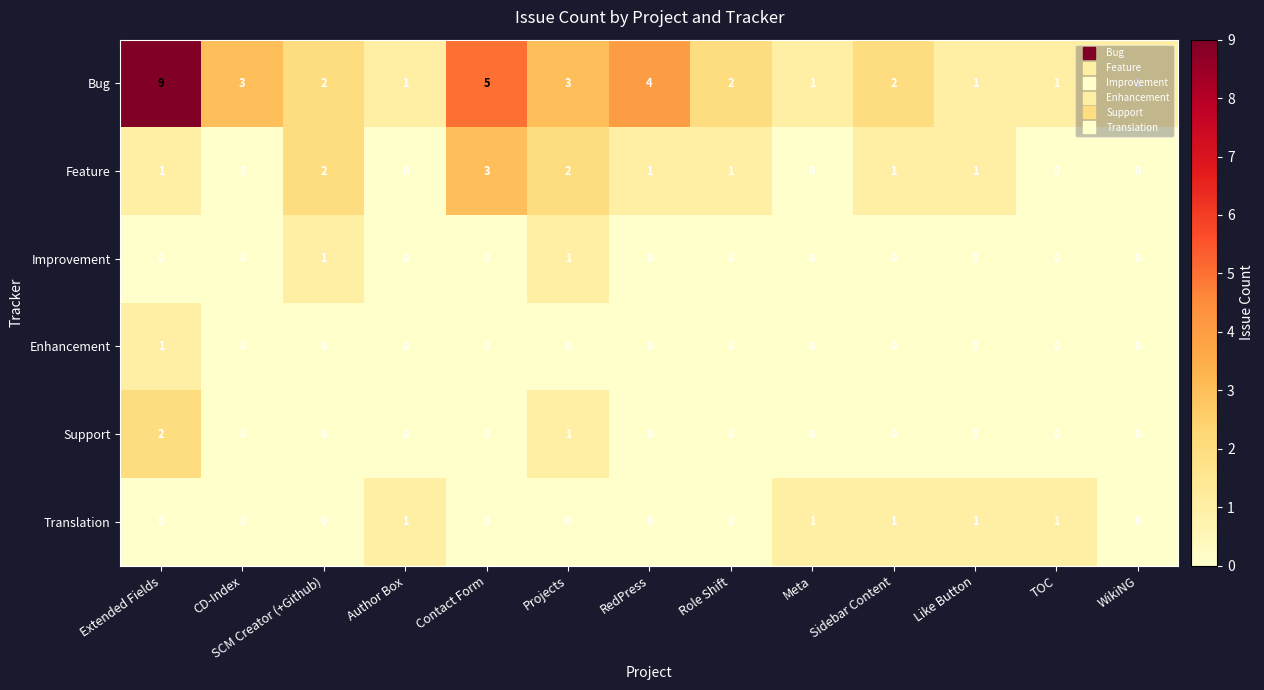

What is the spread (max minus min) of values at Projects?

3